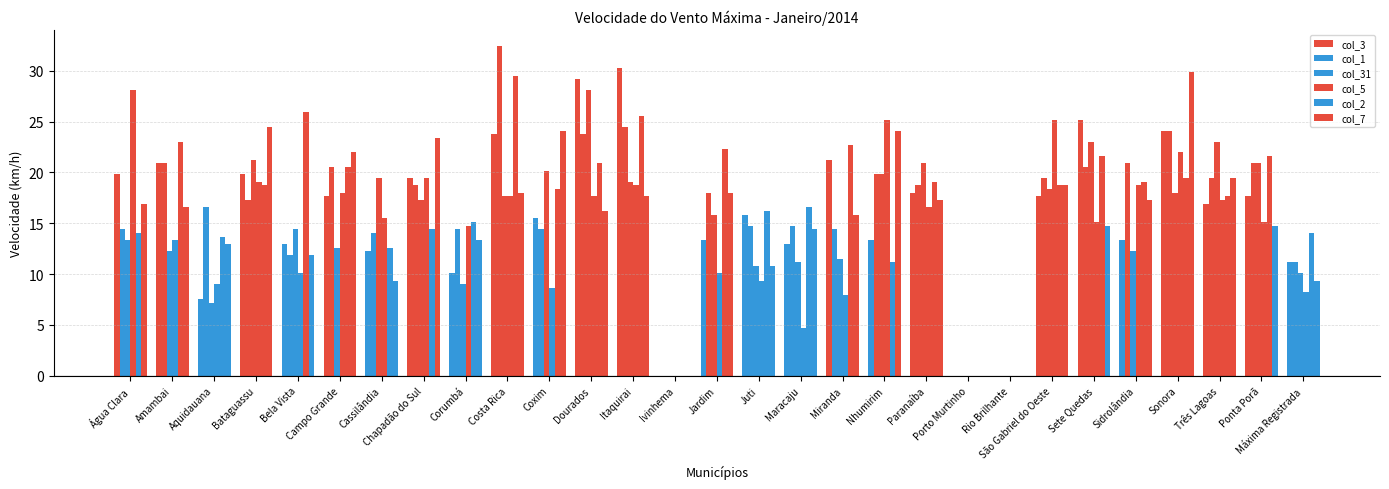

Which series has the widest spread of values?

col_1